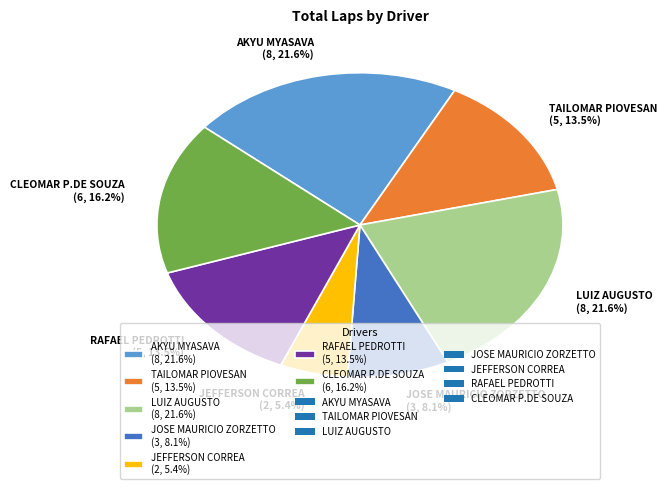

Do AKYU MYASAVA (8, 21.6%) and LUIZ AUGUSTO (8, 21.6%) together represent more than half of the pie?

No